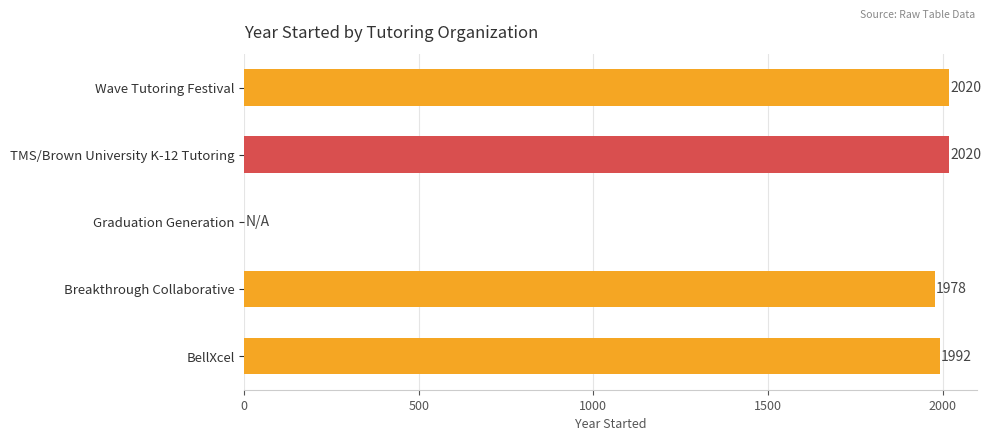

What is the sum of the values at Wave Tutoring Festival and Graduation Generation?

2020